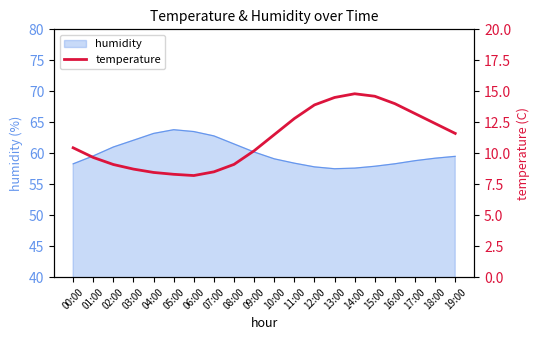

Does the chart display data point markers on the line(s)?

No